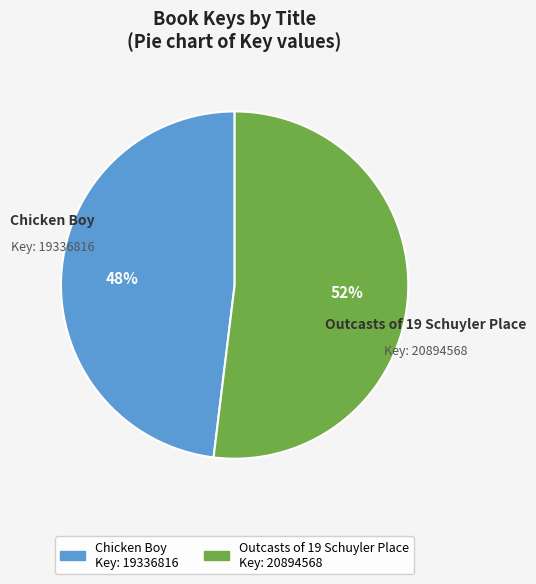

Do Outcasts of 19 Schuyler Place and Chicken Boy together represent more than half of the pie?

Yes